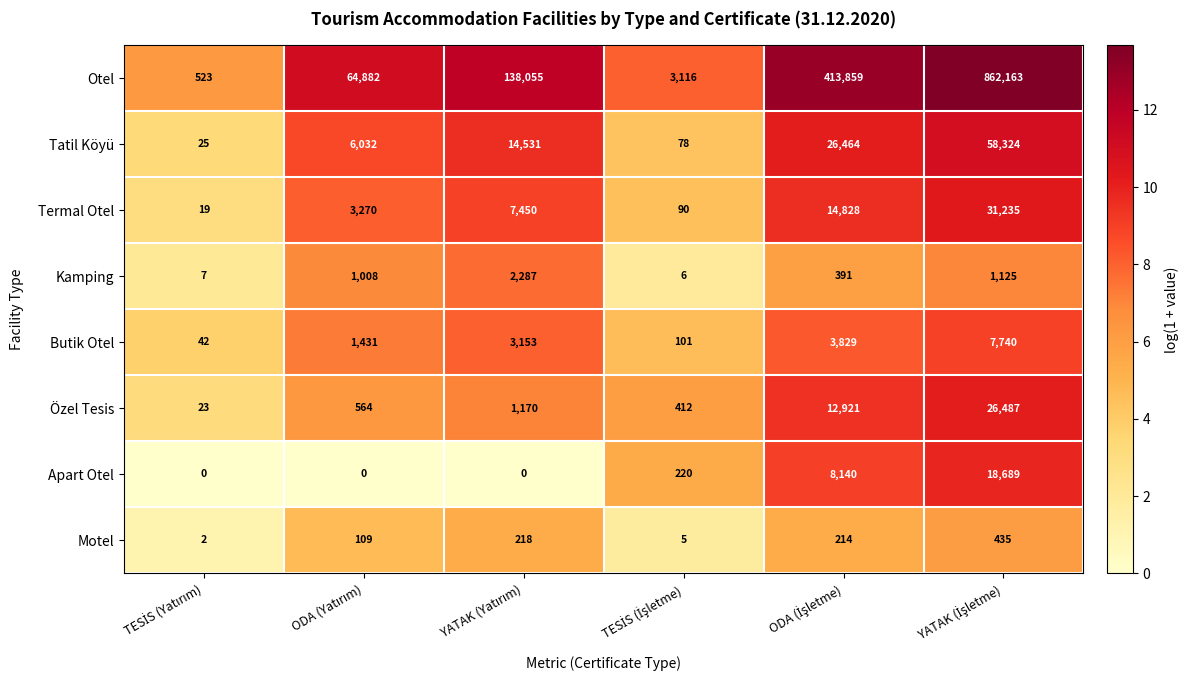

Which series has the largest range (max minus min)?

Otel